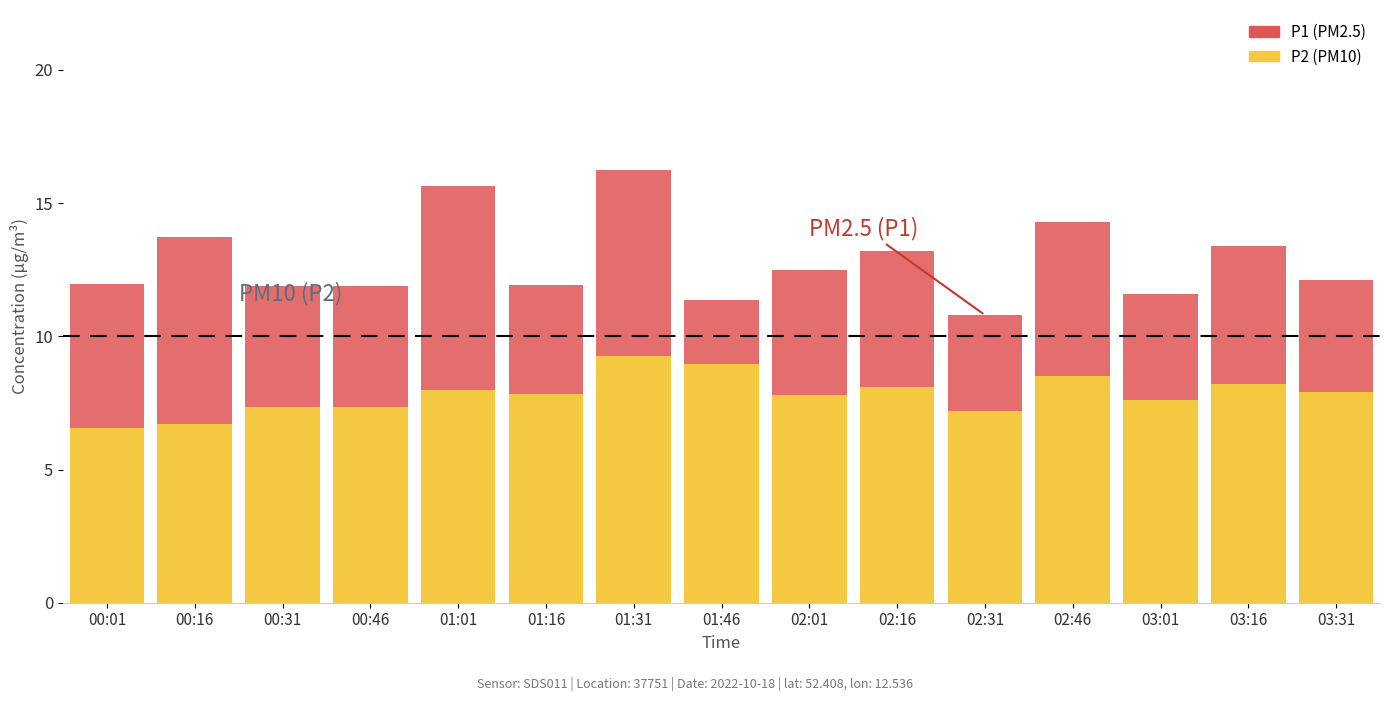

What is the total value across all series at 02:01?

12.5